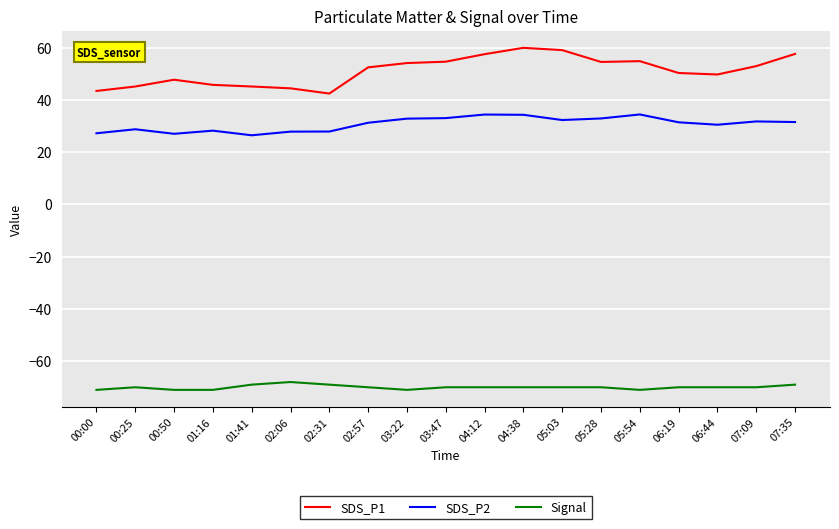

Which series has the largest total across all categories?

SDS_P1